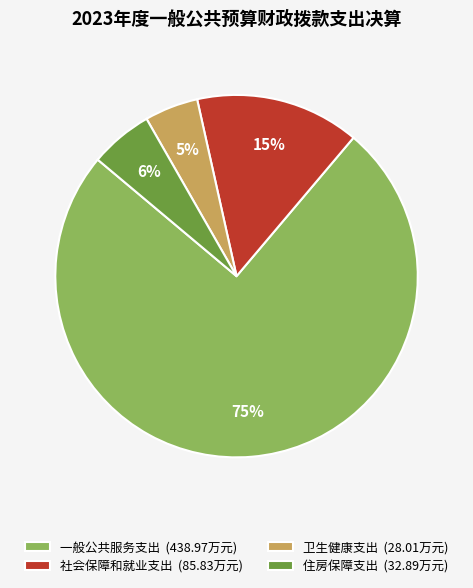

Rank the categories by value from lowest to highest.

卫生健康支出, 住房保障支出, 社会保障和就业支出, 一般公共服务支出